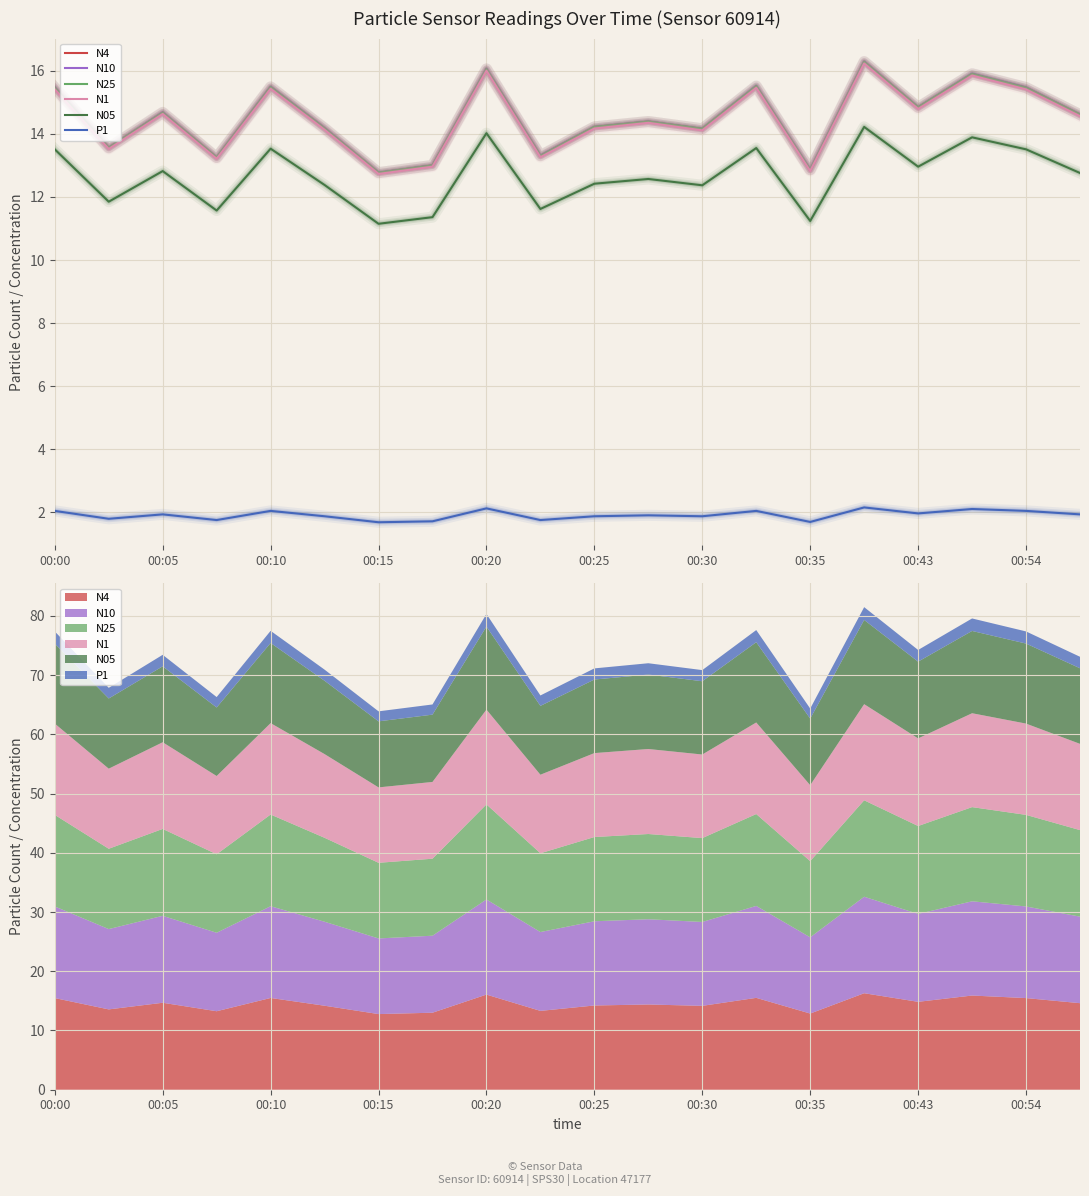

What is the difference between the second highest and minimum values in the N10 series?

3.3